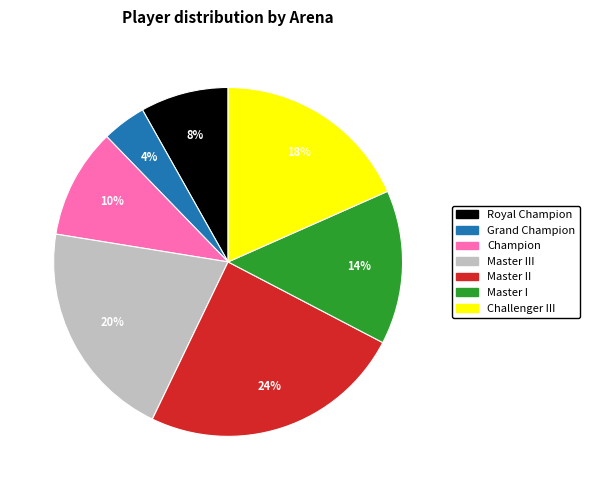

Does any single category account for the majority?

No